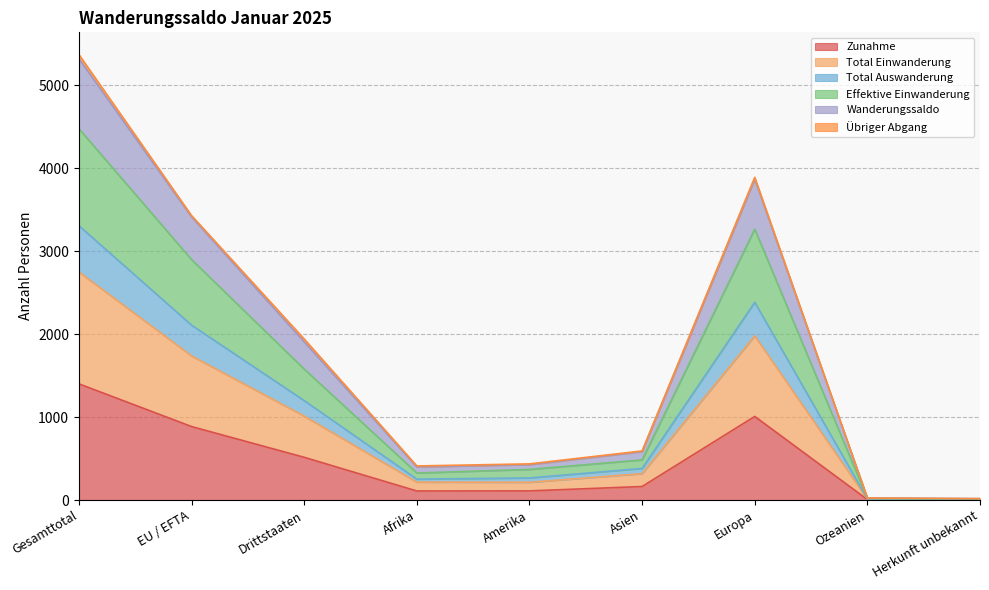

At which label does Zunahme reach its peak?

Gesamttotal